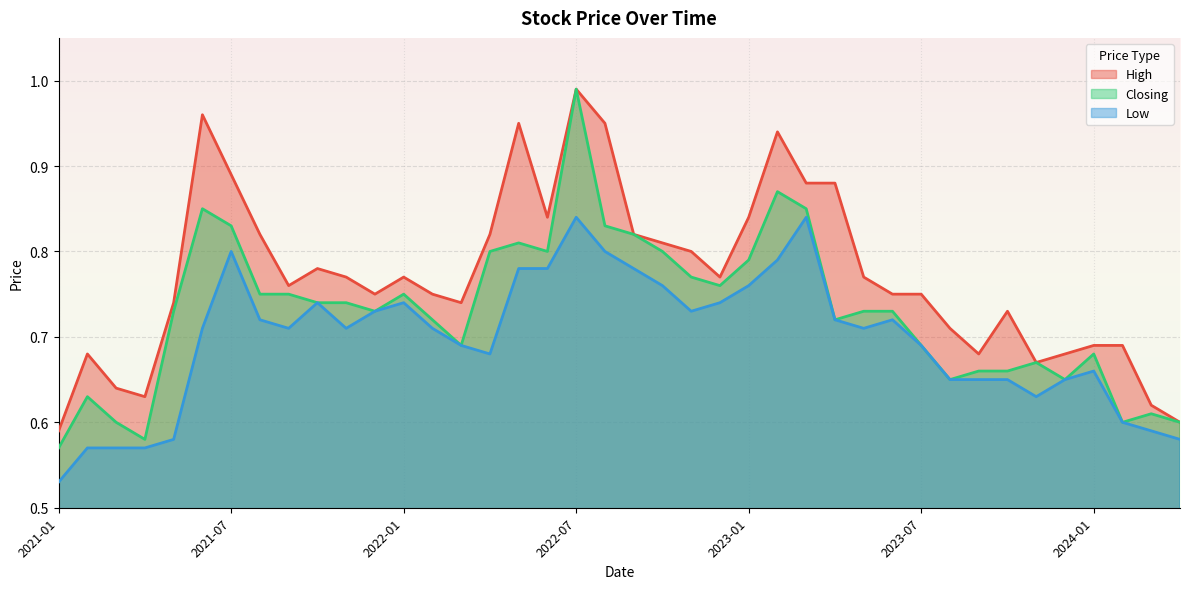

True or false: Low and Closing cross at least once.

False